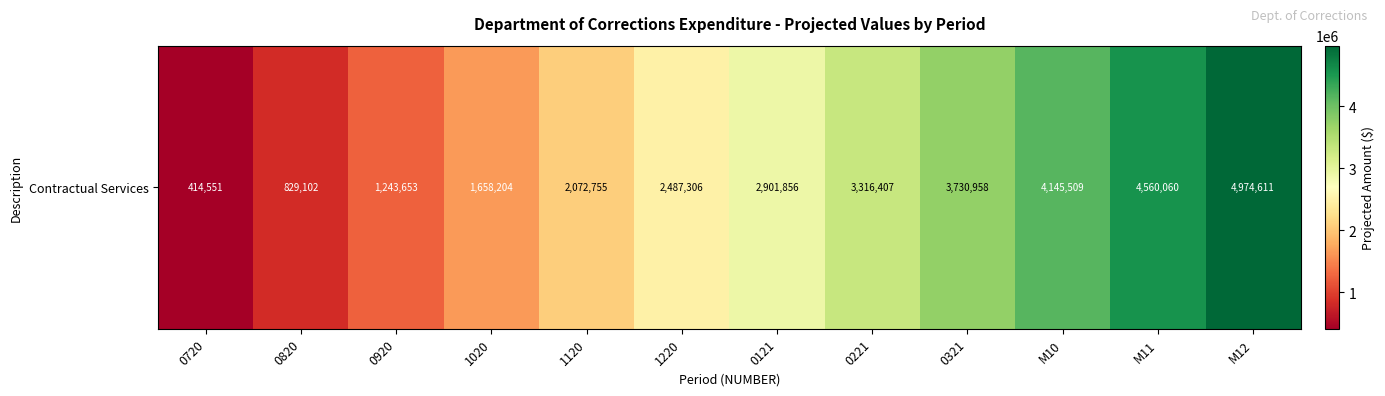

Approximately how many times larger is the value at 1220 compared to M10?

0.6